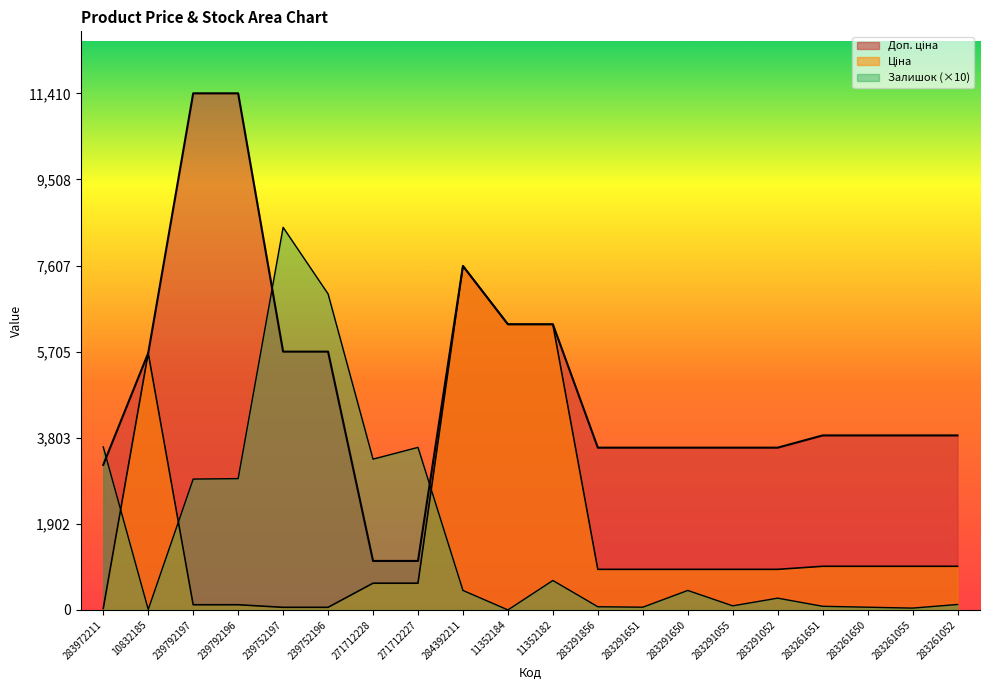

How many lines are shown in the chart?

3